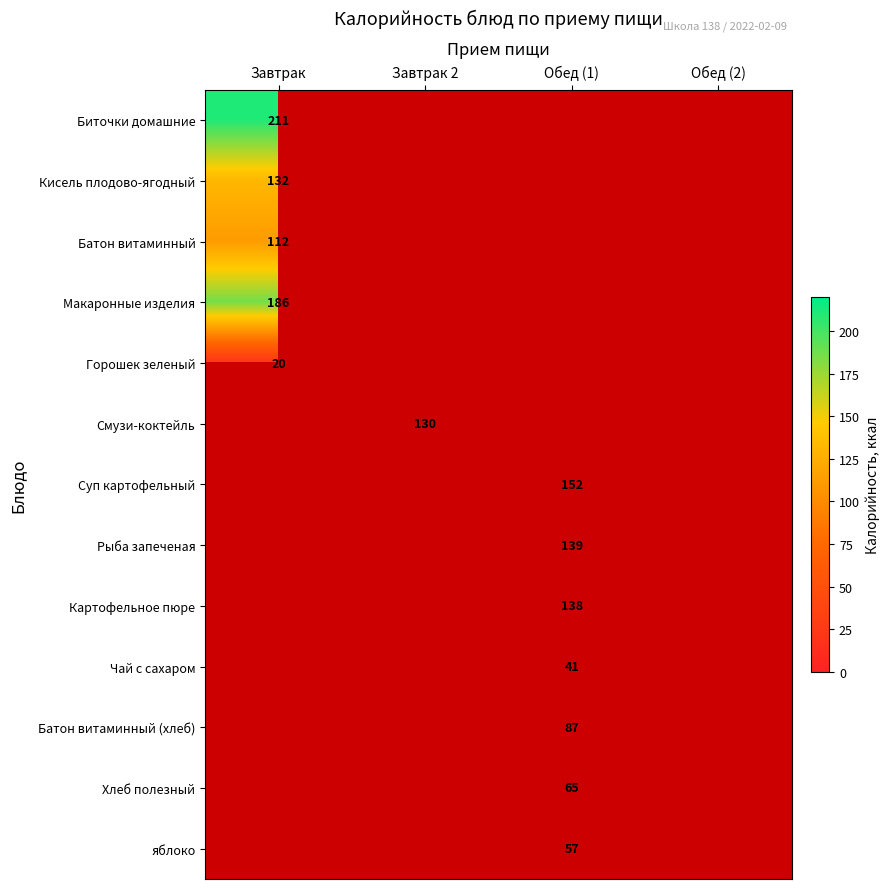

The Кисель плодово-ягодный series shows 132 at Завтрак. True or false?

True